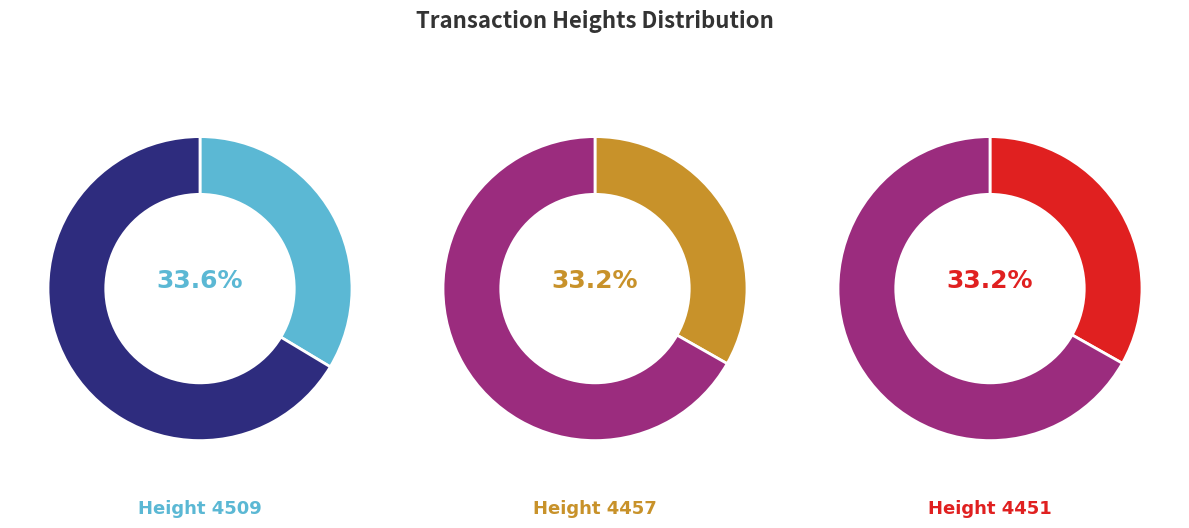

Rank the categories by value from lowest to highest.

4451, 4457, 4509